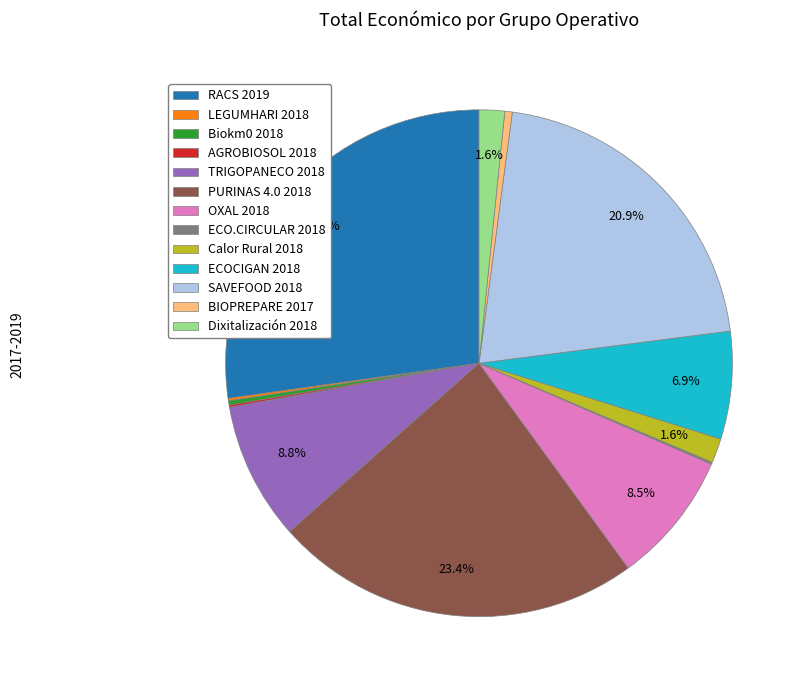

Is ECOCIGAN 2018 the majority of the pie?

No